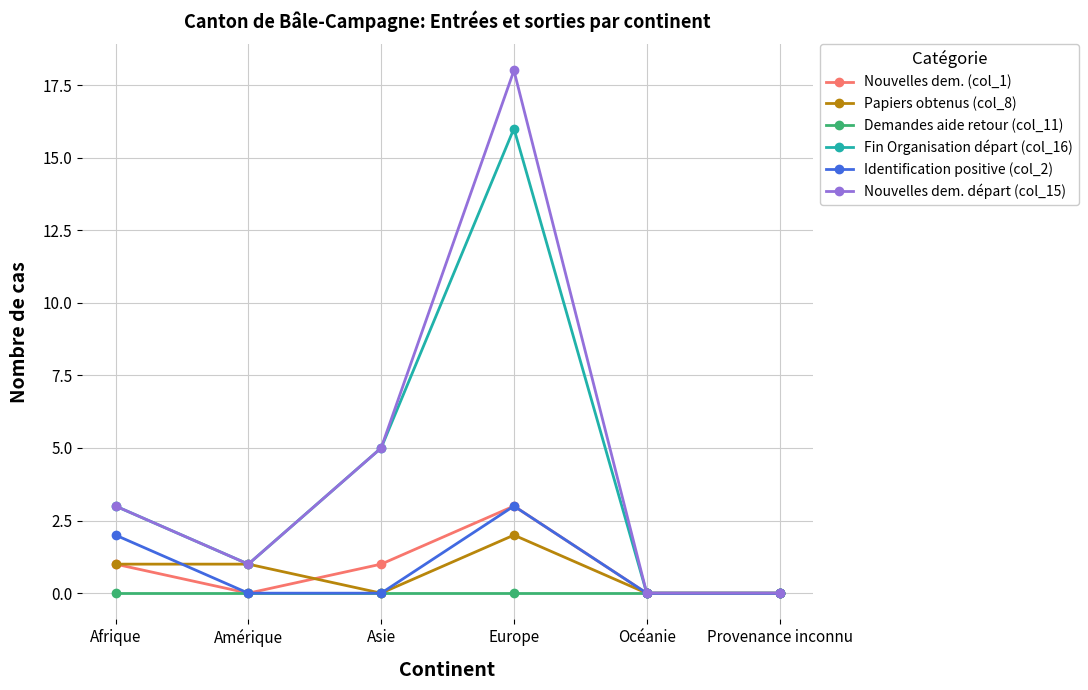

Which series has the widest spread of values?

Nouvelles dem. départ (col_15)